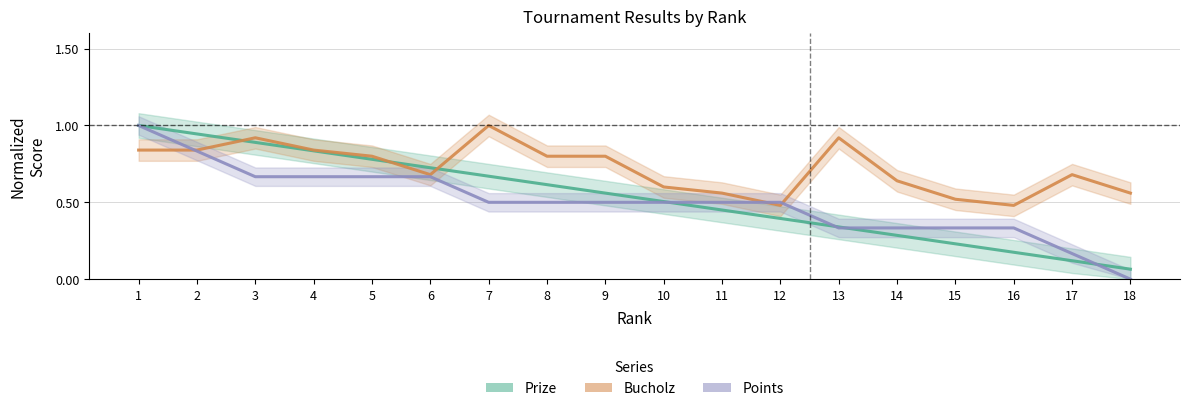

Which label corresponds to the smallest value in the chart?

18